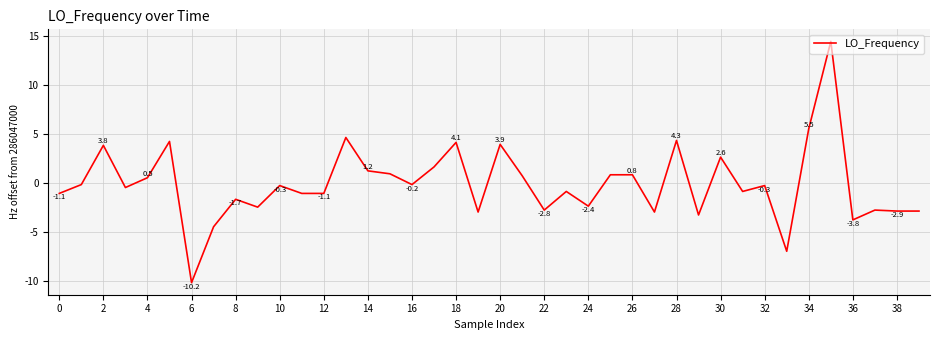

How many positive values are there?

16